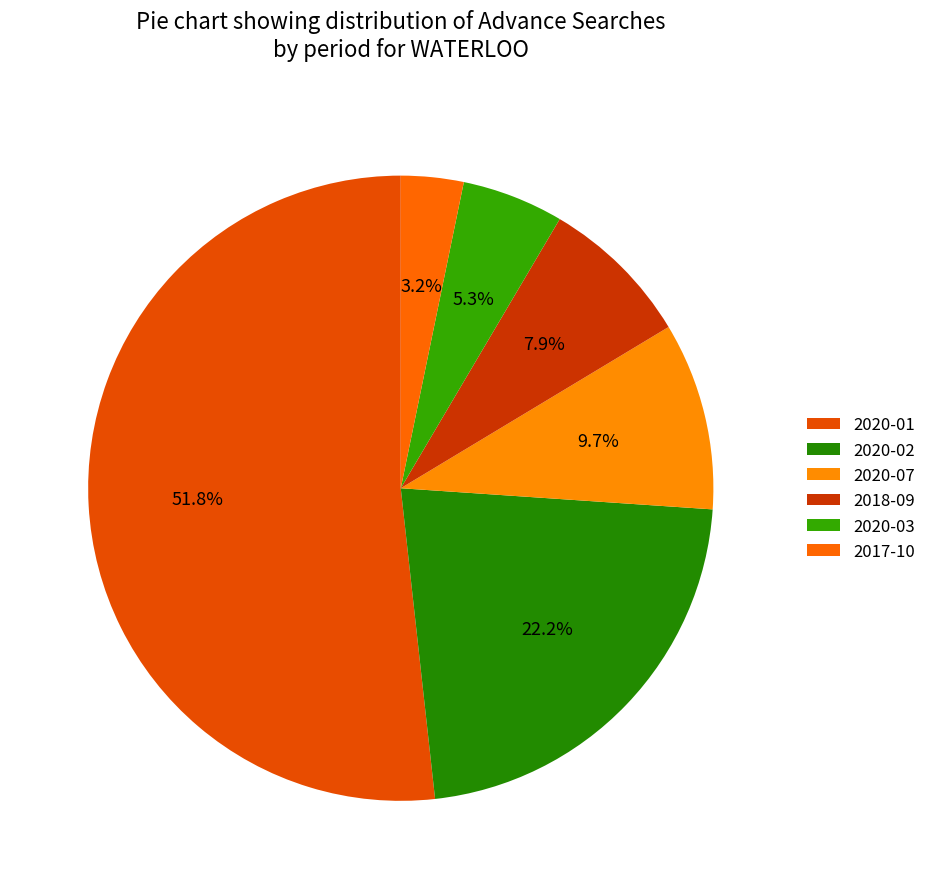

Which category has the biggest portion of the pie?

2020-01